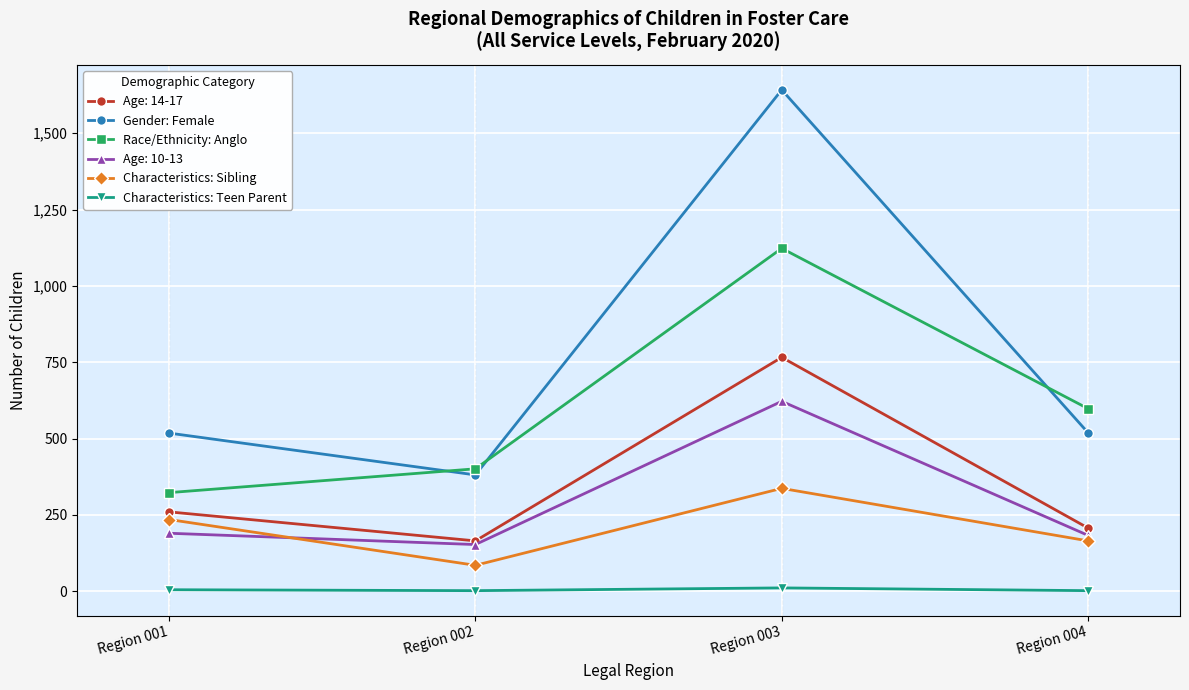

Where does the Race/Ethnicity: Anglo series first go above 598?

Region 003